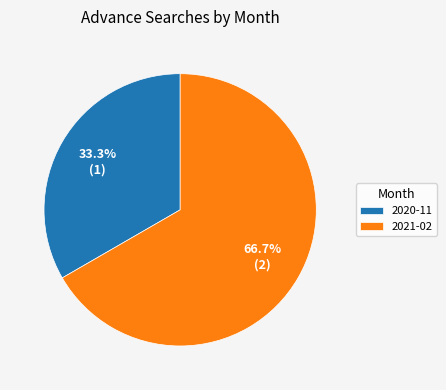

The 2020-11 slice represents 20% of the pie. True or false?

False